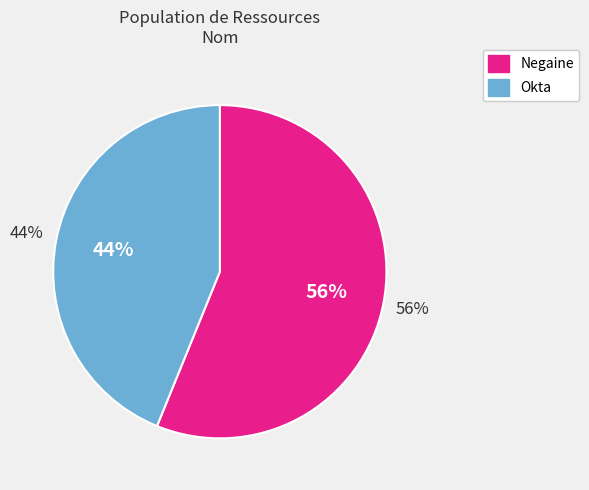

Rank the categories by value from highest to lowest.

Negaine, Okta